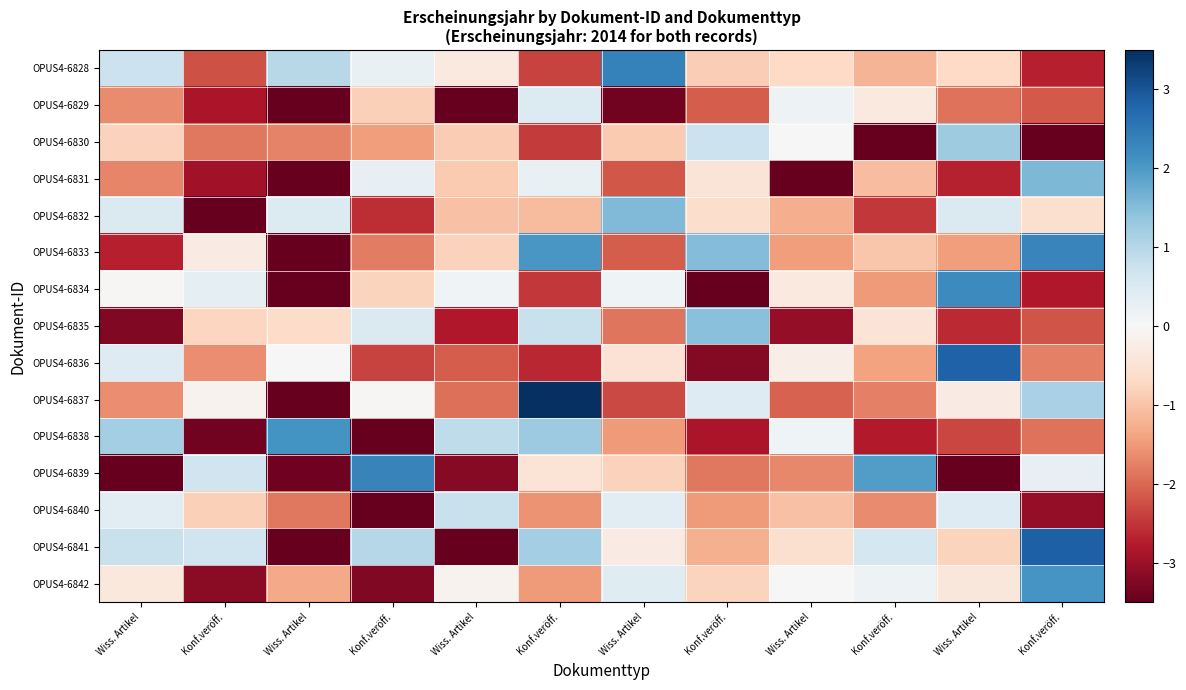

Which series has the largest range (max minus min)?

OPUS4-6837